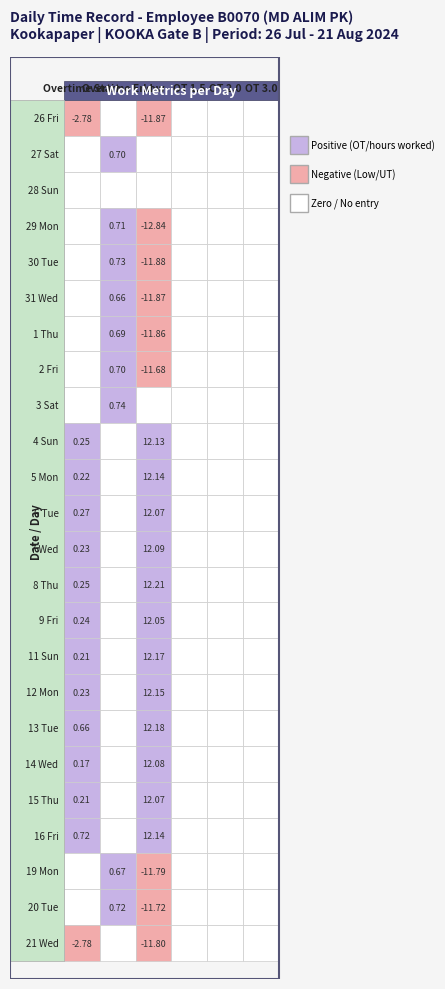

The 1 Thu series shows 1.2 at 1. True or false?

False